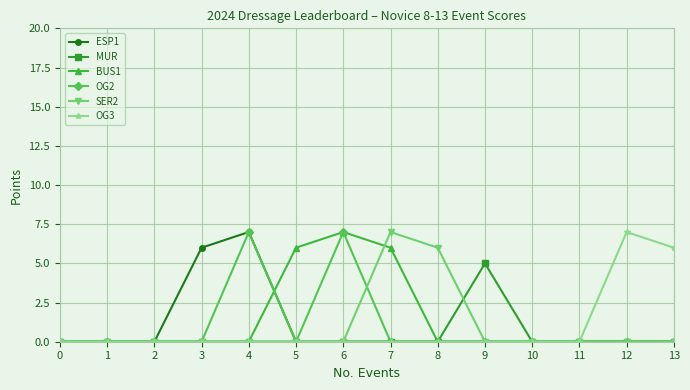

At how many categories does at least one series exceed 4?

9